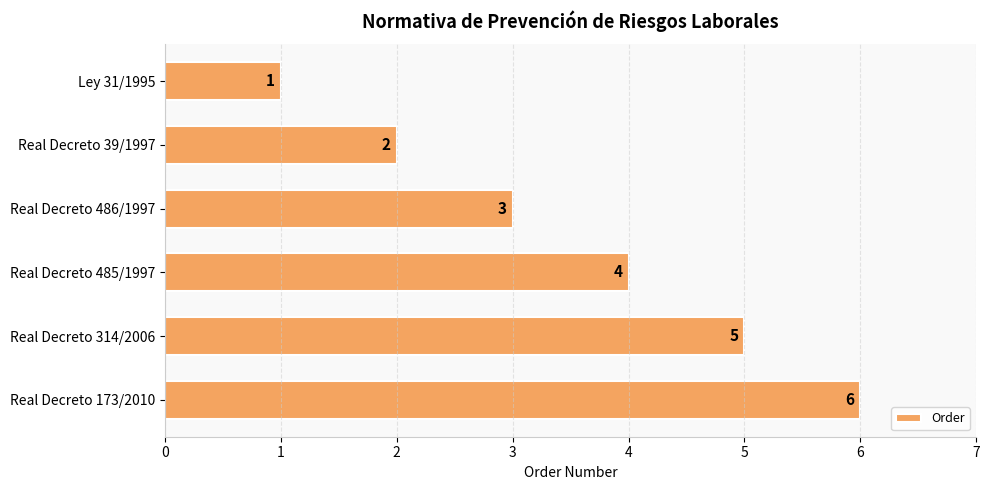

What is the sum of the values at Real Decreto 173/2010 and Real Decreto 486/1997?

9